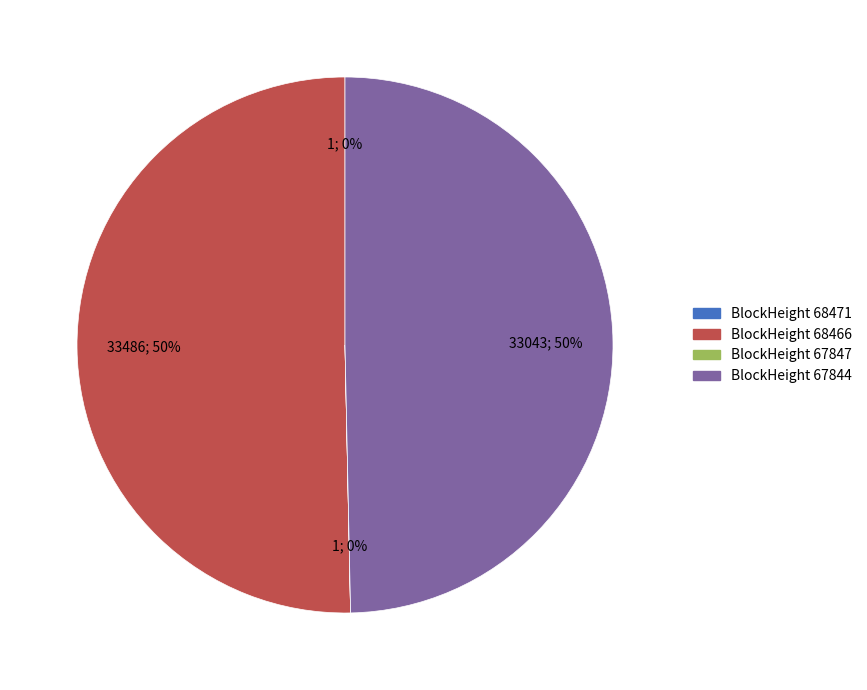

True or false: BlockHeight 68466 accounts for 63% of the total.

False